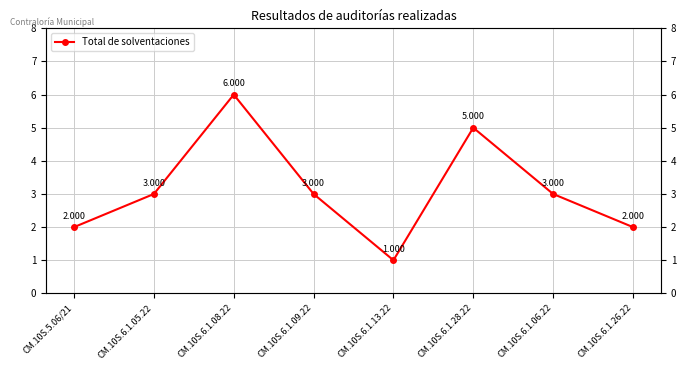

What is the ratio of the value at CM.10S.6.1.06.22 to the value at CM.10S.5.06/21?

1.5